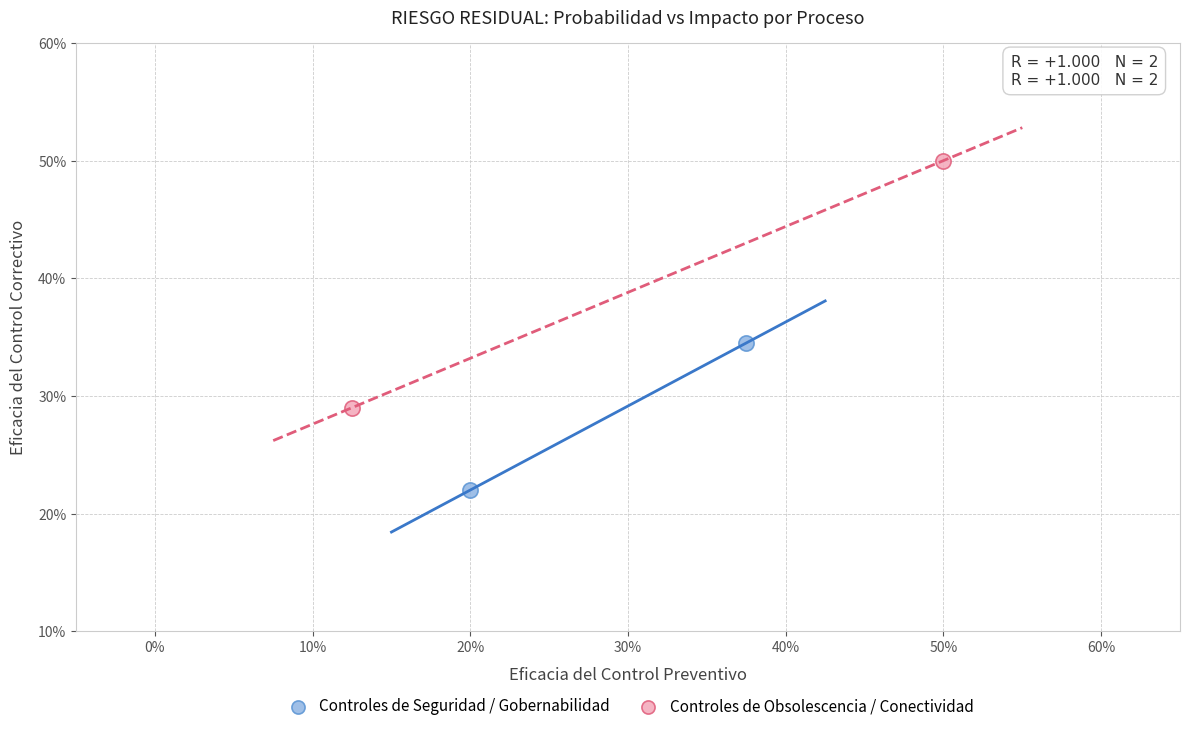

Which series contains the highest Y value?

Controles de Obsolescencia / Conectividad